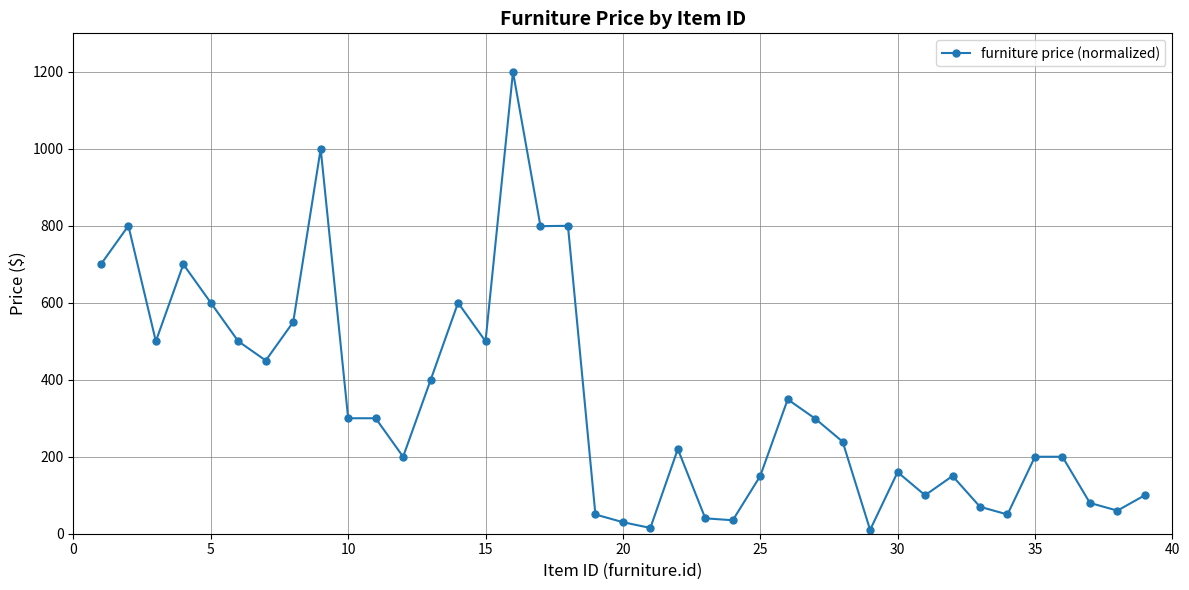

What is the value of the 6th point from the left?

500.0